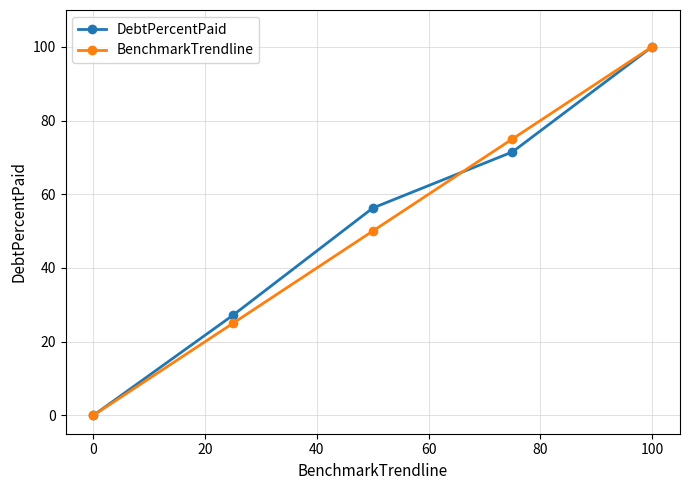

What is the greatest value displayed?

100.0